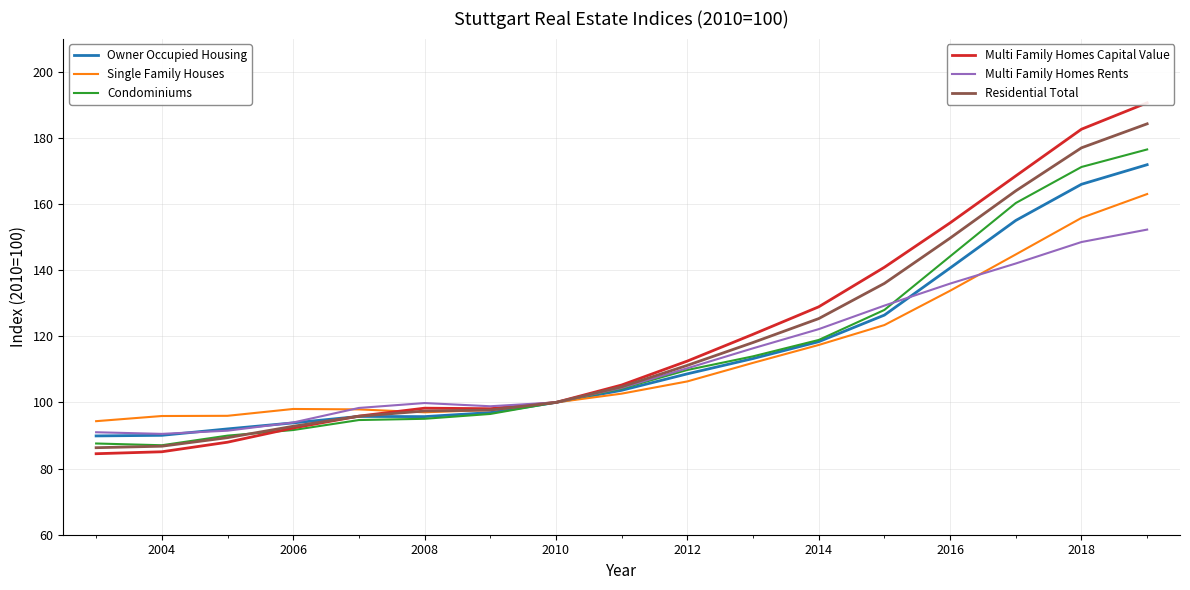

List the series in order of their peak value, lowest first.

Multi Family Homes Rents, Single Family Houses, Owner Occupied Housing, Condominiums, Residential Total, Multi Family Homes Capital Value